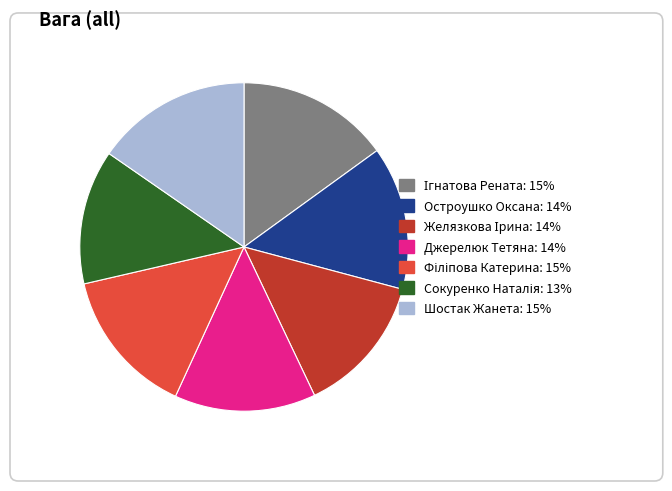

Does Остроушко Оксана account for over 50% of the chart?

No